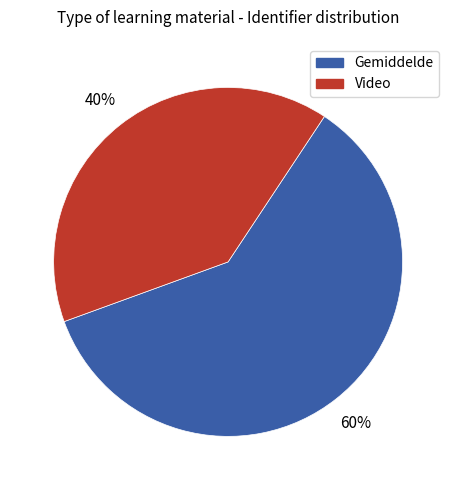

To the nearest percent, what is the average slice percentage?

50%